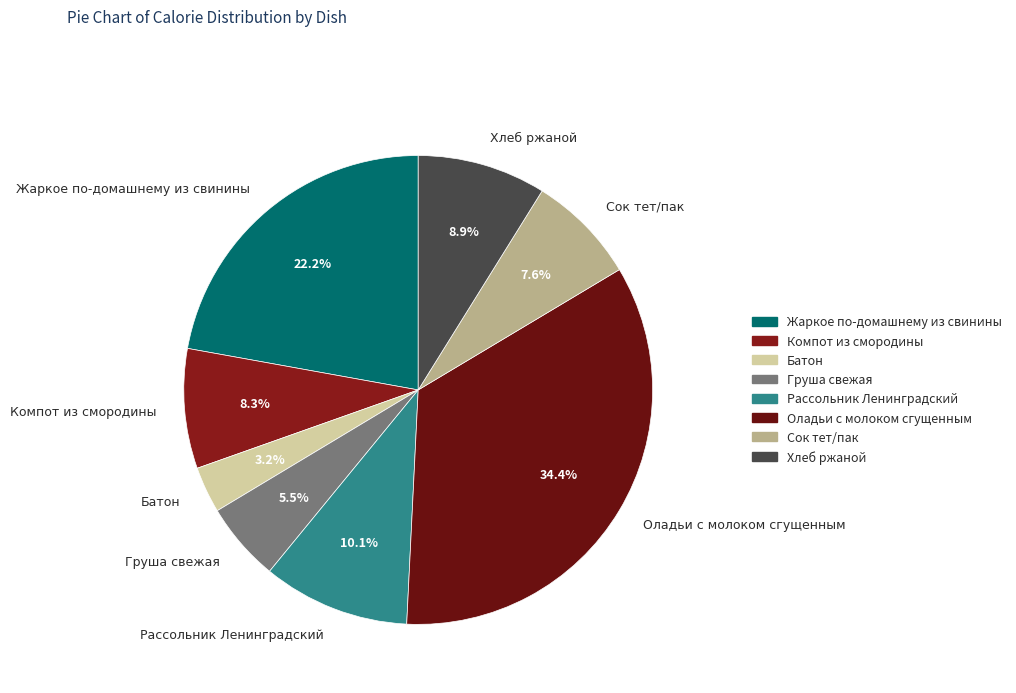

Does any single category account for the majority?

No